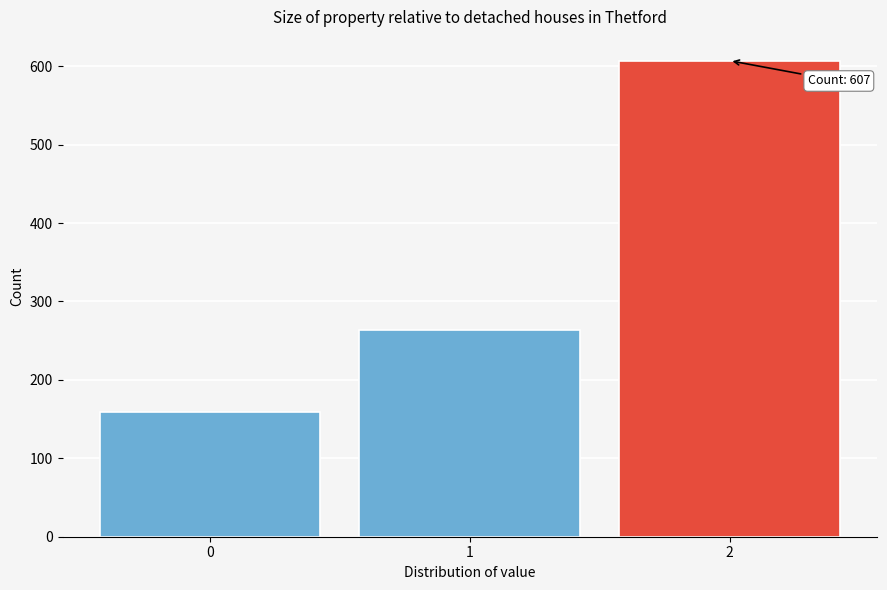

Reading right to left, extract all data points from this chart.

607	264	159